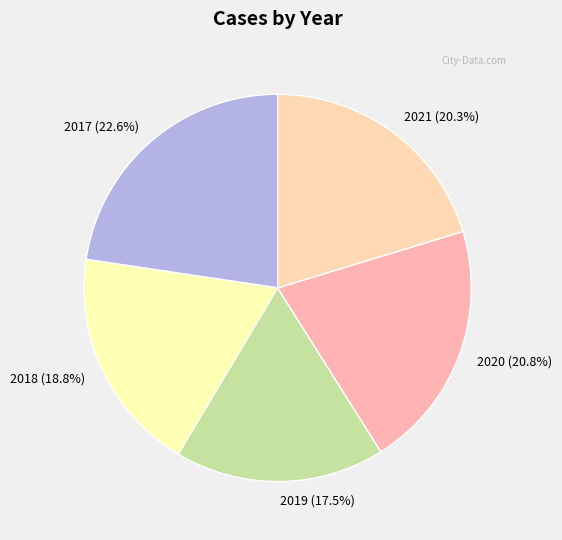

What percentage is the 2018 slice, to the nearest percent?

19%